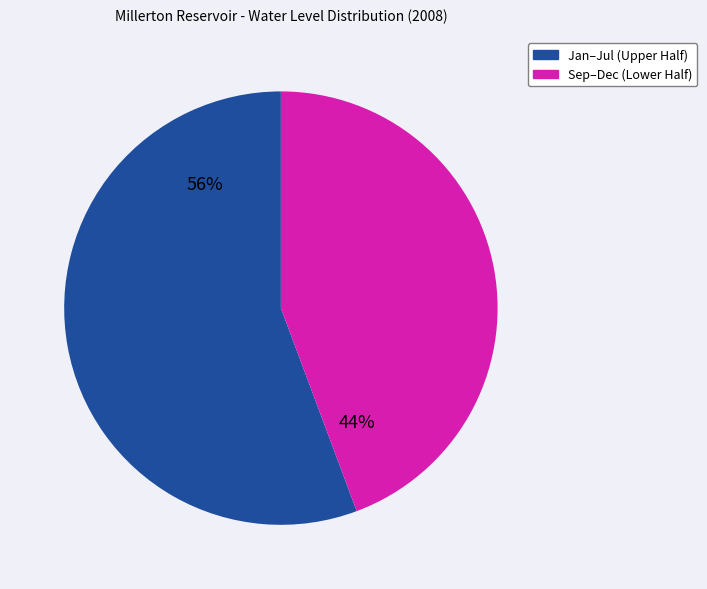

Which slice is the smallest?

Sep–Dec (Lower Half)